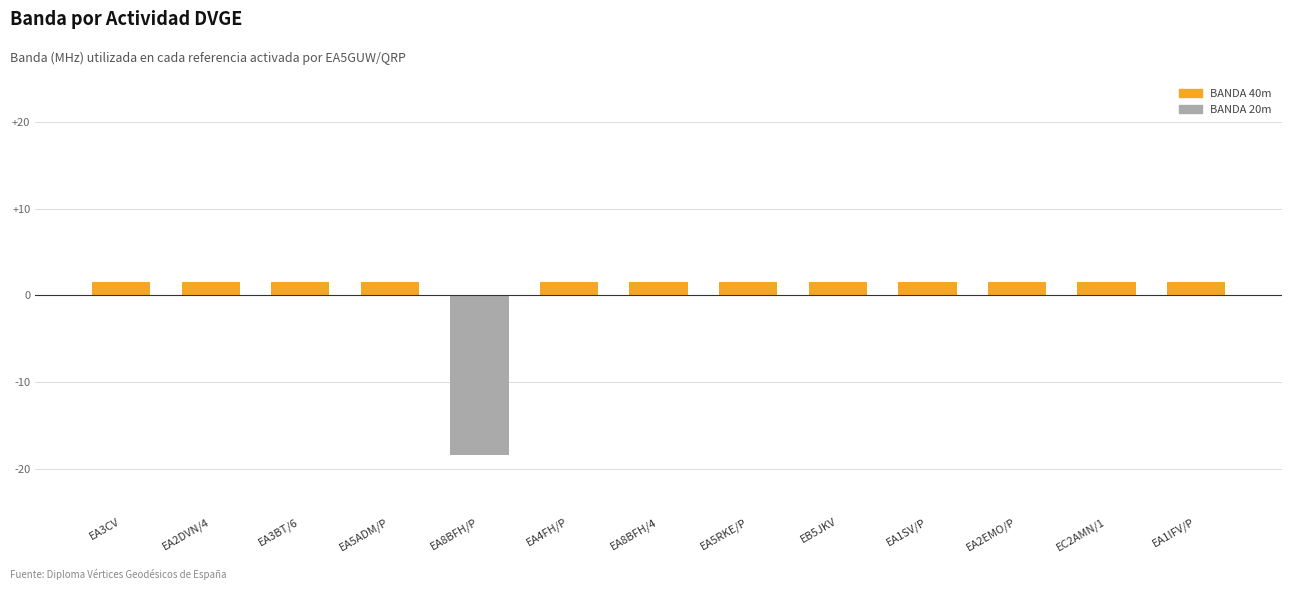

Approximately how many times larger is the value at EA4FH/P compared to EA3CV?

1.0